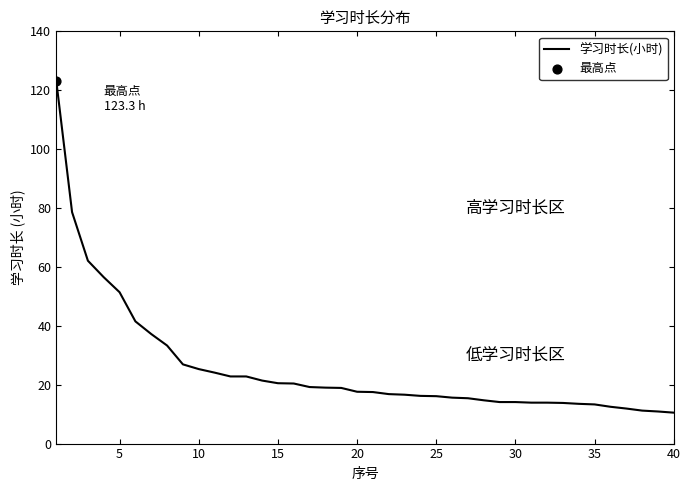

What is the difference between the maximum and minimum values?

112.8